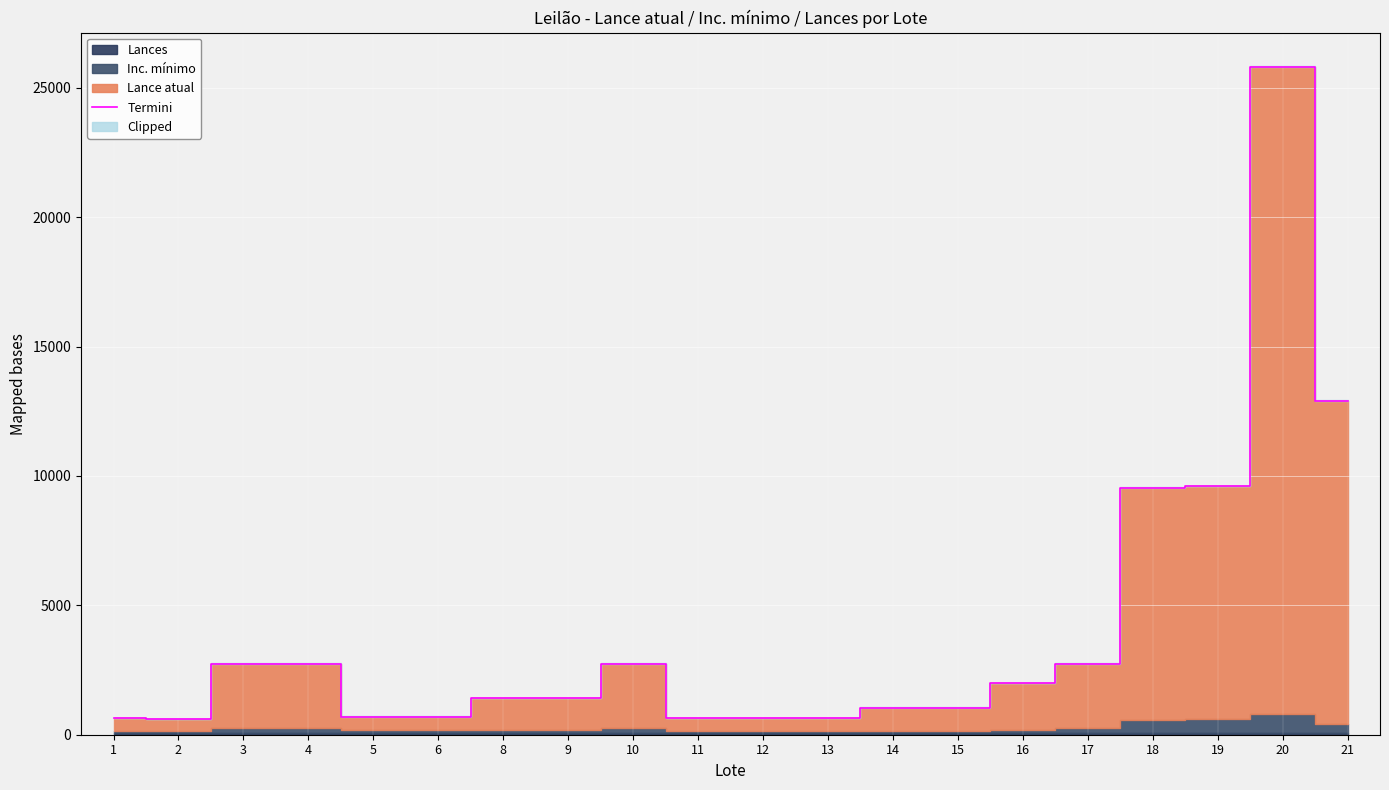

Reading left to right, transcribe all the data shown in this chart.

650	600	2750	2750	700	700	1400	1400	2750	650	650	650	1050	1050	2000	2750	9550	9600	25800	12900